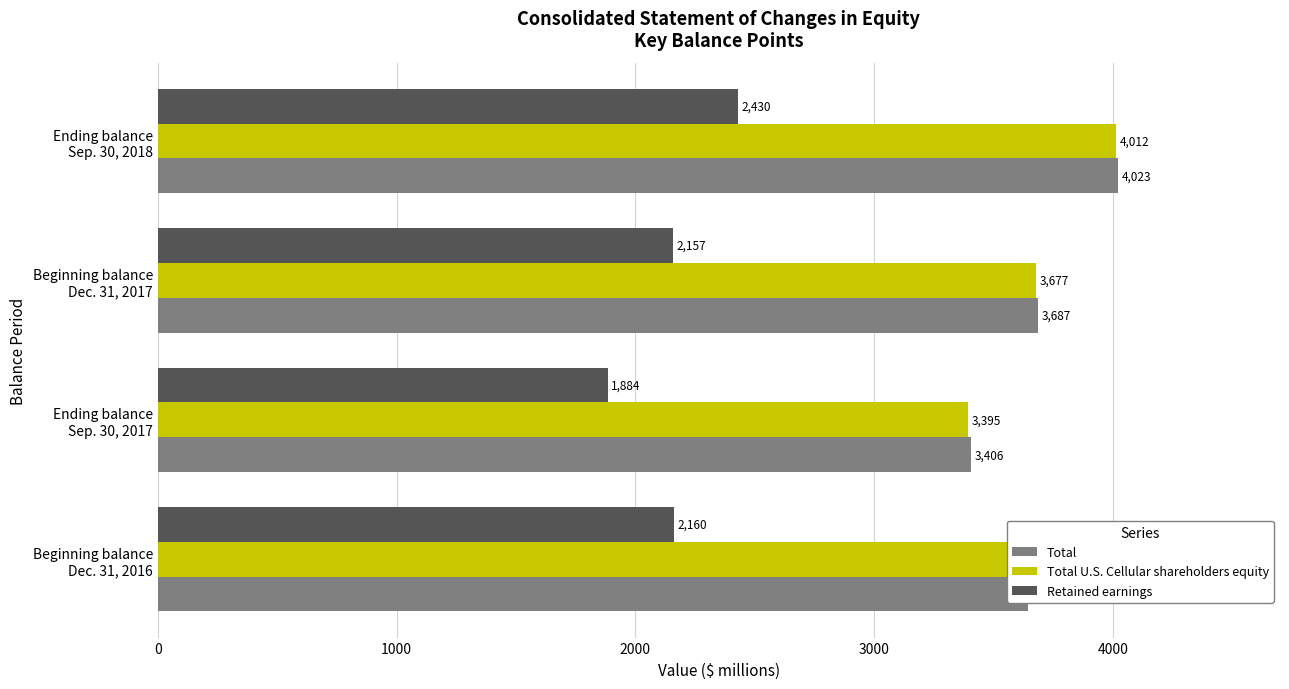

How many data points does each series have?

4